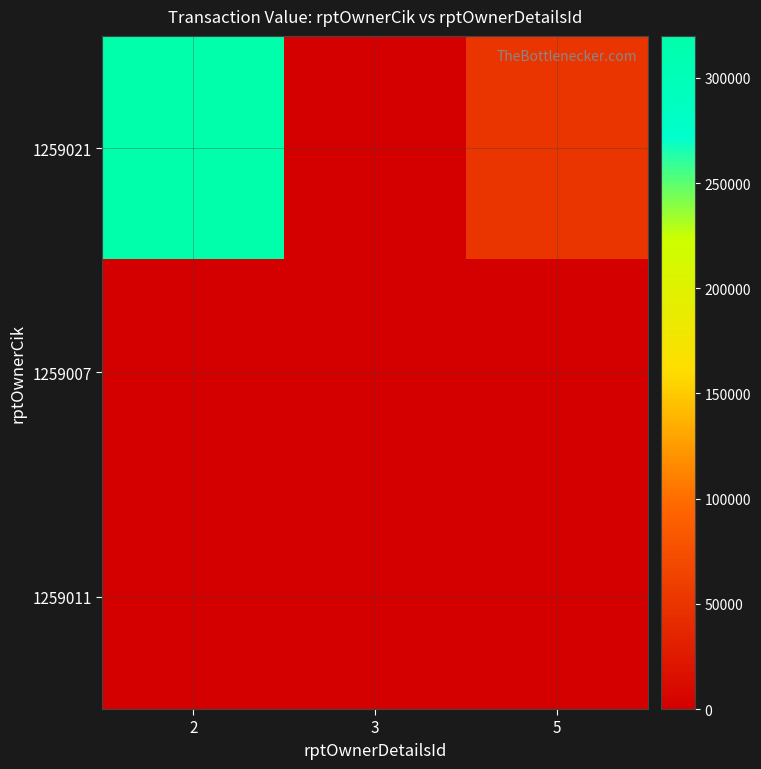

Rank the series by their maximum value, from highest to lowest.

1259021, 1259011, 1259007